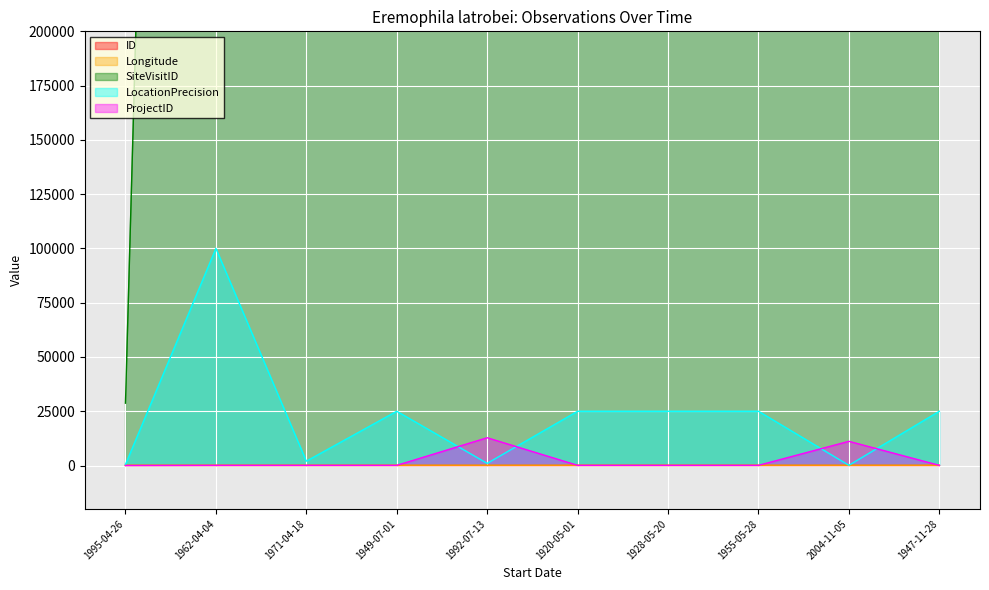

Reading right to left, transcribe all the data shown in this chart.

ID: 1947-11-28=9.0	2004-11-05=8.0	1955-05-28=7.0	1928-05-20=6.0	1920-05-01=5.0	1992-07-13=4.0	1949-07-01=3.0	1971-04-18=2.0	1962-04-04=1.0	1995-04-26=0.0
Longitude: 1947-11-28=139.3	2004-11-05=141.4	1955-05-28=146.9	1928-05-20=144.3	1920-05-01=143.1	1992-07-13=143.3	1949-07-01=146.3	1971-04-18=144.4	1962-04-04=144.5	1995-04-26=146.1
SiteVisitID: 1947-11-28=1946234.0	2004-11-05=1001507.0	1955-05-28=1758791.0	1928-05-20=1567156.0	1920-05-01=1687612.0	1992-07-13=1191105.0	1949-07-01=1959781.0	1971-04-18=1532955.0	1962-04-04=1527435.0	1995-04-26=28718.0
LocationPrecision: 1947-11-28=25000.0	2004-11-05=100.0	1955-05-28=25000.0	1928-05-20=25000.0	1920-05-01=25000.0	1992-07-13=1000.0	1949-07-01=25000.0	1971-04-18=2000.0	1962-04-04=100000.0	1995-04-26=500.0
ProjectID: 1947-11-28=82.0	2004-11-05=11155.0	1955-05-28=82.0	1928-05-20=82.0	1920-05-01=82.0	1992-07-13=12802.0	1949-07-01=82.0	1971-04-18=82.0	1962-04-04=82.0	1995-04-26=11.0